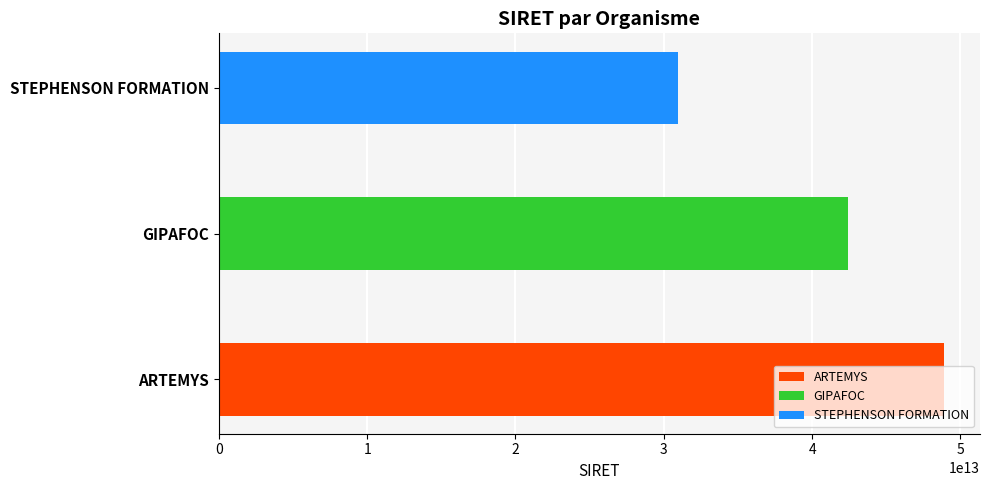

How many categories are shown in the chart?

3